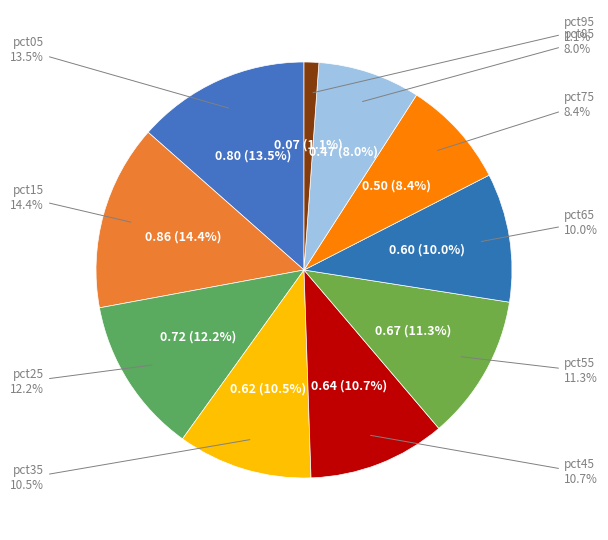

Rank the categories by value from highest to lowest.

pct15, pct05, pct25, pct55, pct45, pct35, pct65, pct75, pct85, pct95